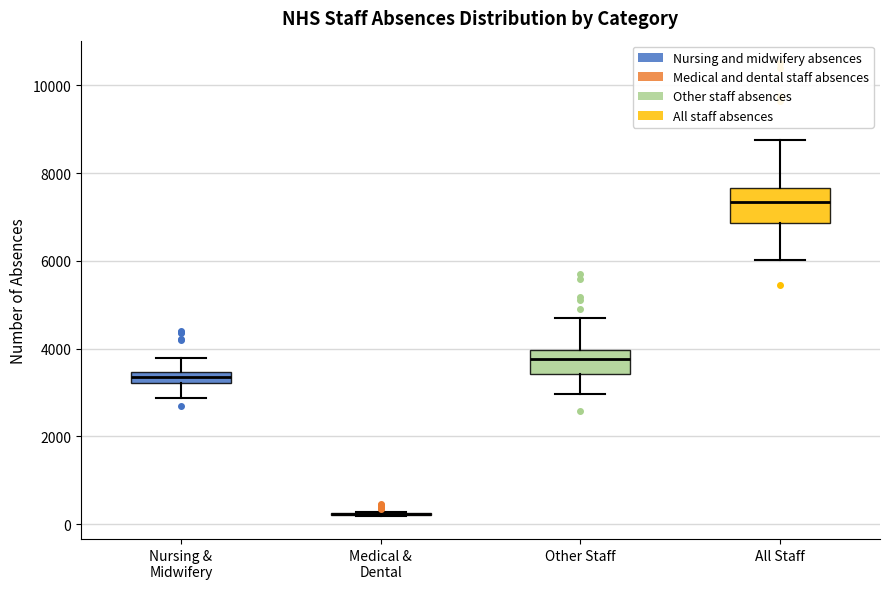

Comparing the boxes themselves (not the whiskers), which one is the tallest?

All Staff